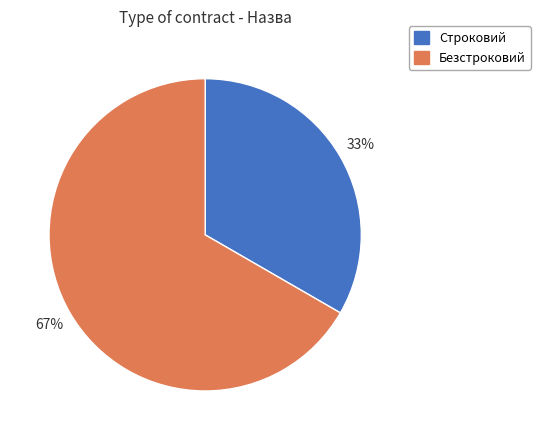

Is there any slice that represents more than half of the pie?

Yes